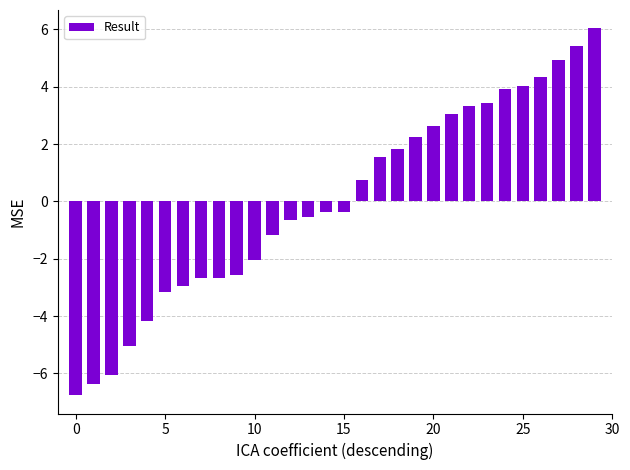

How many values are below zero?

16